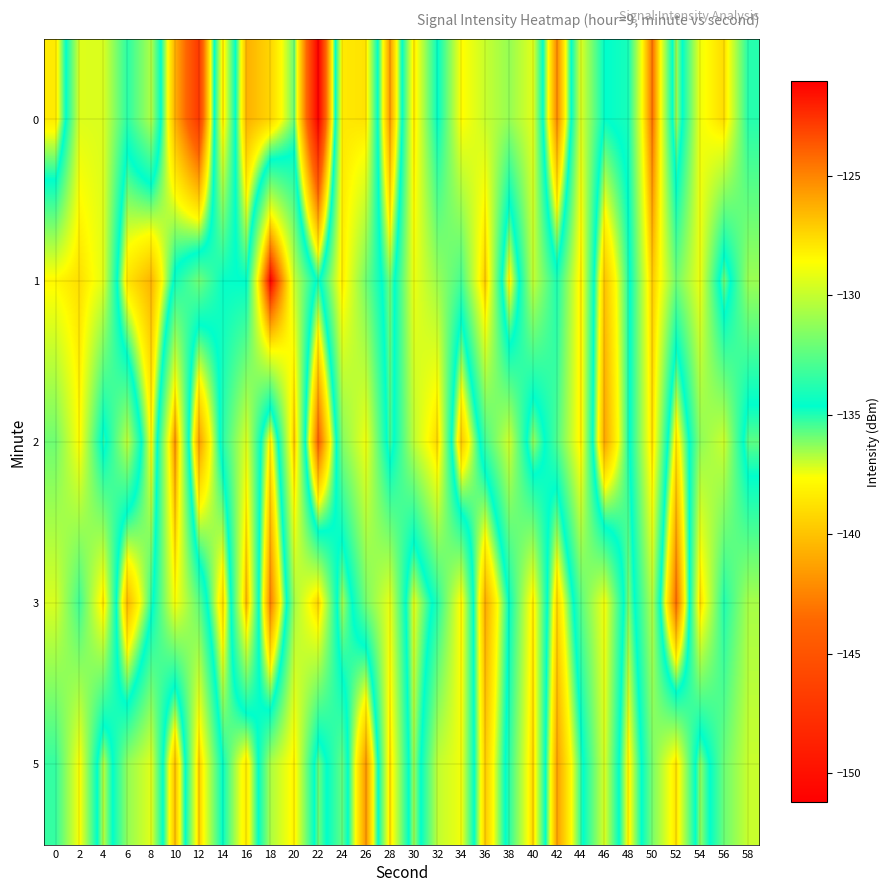

Reading right to left, what are all the values shown in this chart?

0: 58=-133.7	56=-127.6	54=-128.9	52=-136.6	50=-124.4	48=-134.1	46=-134.7	44=-129.4	42=-142.4	40=-129.3	38=-131.1	36=-129.9	34=-128.5	32=-134.6	30=-127.8	28=-141.6	26=-127.8	24=-128.0	22=-151.2	20=-135.8	18=-139.2	16=-140.7	14=-127.8	12=-147.0	10=-140.7	8=-130.5	6=-133.6	4=-129.5	2=-129.4	0=-138.4
1: 58=-131.0	56=-136.0	54=-129.0	52=-132.0	50=-127.0	48=-135.0	46=-140.0	44=-128.0	42=-134.0	40=-130.0	38=-138.0	36=-127.0	34=-133.0	32=-131.0	30=-129.0	28=-136.0	26=-132.0	24=-128.0	22=-135.0	20=-130.0	18=-121.1	16=-134.7	14=-134.5	12=-132.0	10=-134.2	8=-140.6	6=-138.6	4=-129.3	2=-127.7	0=-128.4
2: 58=-135.7	56=-129.8	54=-131.3	52=-138.5	50=-127.6	48=-134.9	46=-141.2	44=-128.1	42=-132.8	40=-136.4	38=-129.7	36=-133.1	34=-139.8	32=-127.4	30=-130.2	28=-135.5	26=-128.9	24=-131.6	22=-144.1	20=-126.8	18=-138.2	16=-129.4	14=-133.7	12=-141.5	10=-125.3	8=-137.8	6=-130.1	4=-135.2	2=-128.5	0=-132.0
3: 58=-130.7	56=-133.9	54=-127.5	52=-143.5	50=-130.4	48=-136.1	46=-128.8	44=-132.6	42=-139.2	40=-127.9	38=-134.5	36=-141.0	34=-128.3	32=-133.8	30=-137.4	28=-129.1	26=-131.9	24=-136.6	22=-127.2	20=-130.8	18=-142.7	16=-126.3	14=-138.9	12=-132.4	10=-128.7	8=-135.1	6=-140.5	4=-127.8	2=-133.2	0=-129.5
5: 58=-129.9	56=-132.1	54=-136.3	52=-127.7	50=-131.8	48=-138.0	46=-129.5	44=-135.2	42=-141.4	40=-127.3	38=-133.6	36=-139.7	34=-128.9	32=-130.1	30=-136.5	28=-127.6	26=-141.8	24=-132.3	22=-135.9	20=-128.2	18=-130.6	16=-138.4	14=-134.7	12=-127.1	10=-140.2	8=-129.3	6=-131.2	4=-136.8	2=-128.6	0=-133.4